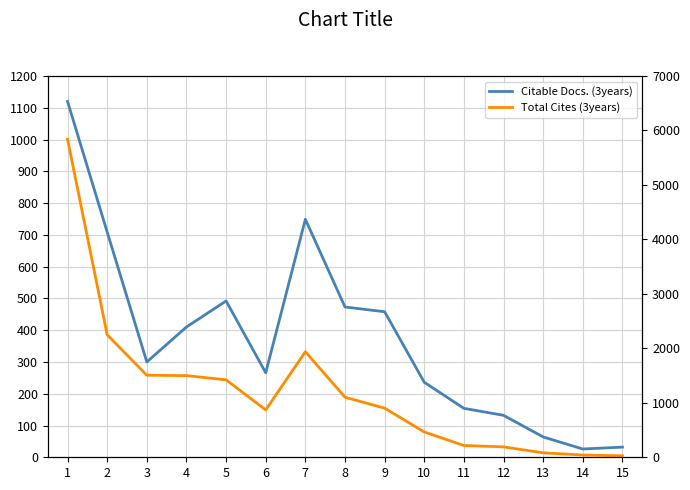

Rank the series by their average value, from highest to lowest.

Total Cites (3years), Citable Docs. (3years)